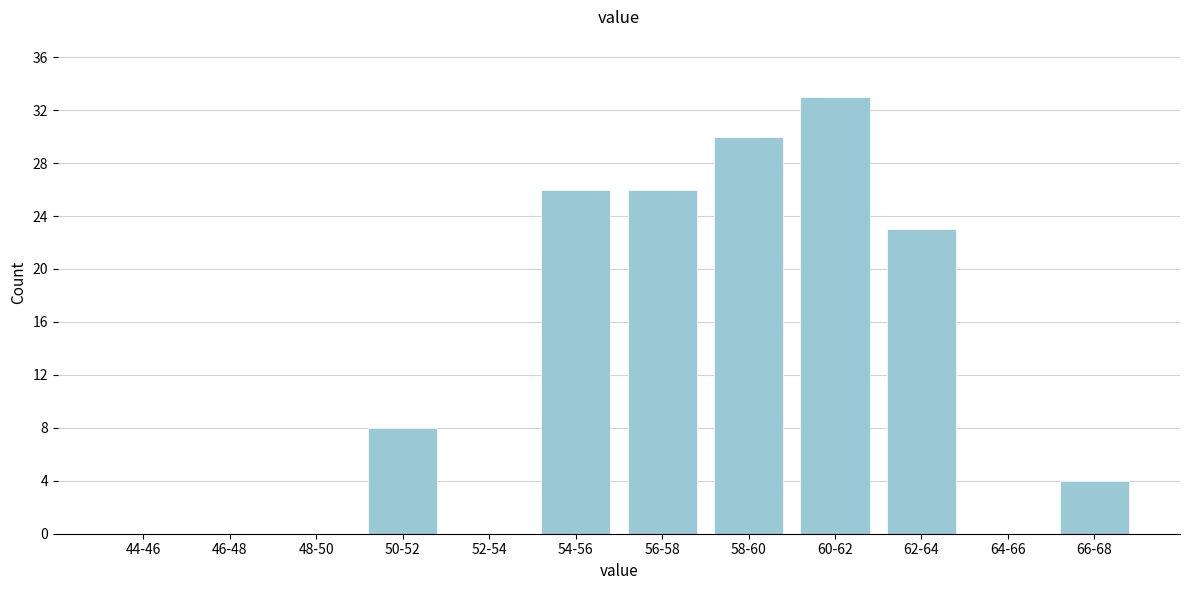

Reading right to left, transcribe all the data shown in this chart.

66-68=4	64-66=0	62-64=23	60-62=33	58-60=30	56-58=26	54-56=26	52-54=0	50-52=8	48-50=0	46-48=0	44-46=0